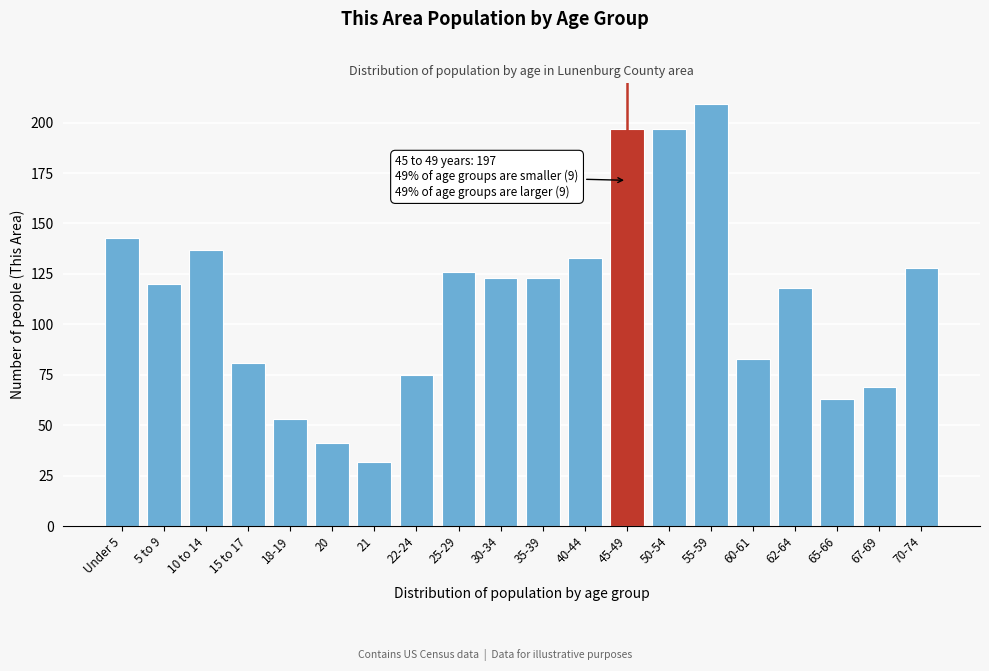

Reading left to right, extract all data points from this chart.

143	120	137	81	53	41	32	75	126	123	123	133	197	197	209	83	118	63	69	128